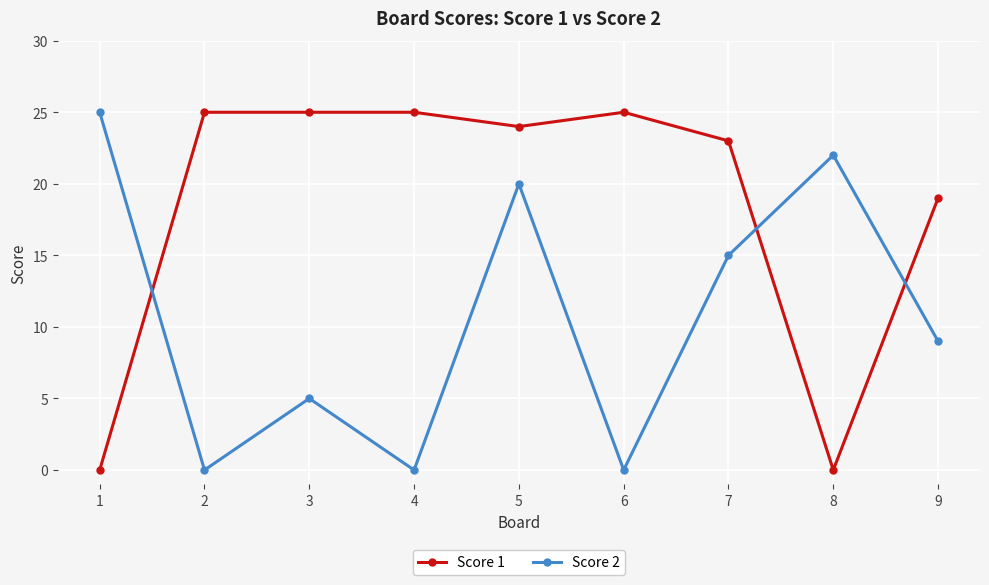

What value does the Score 2 series have at 8?

22